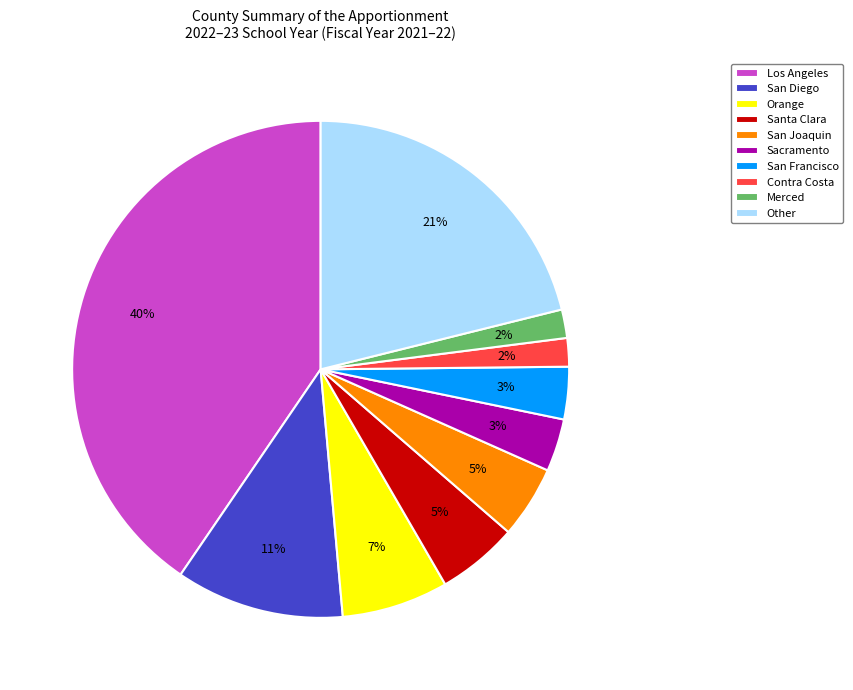

Is the sum of San Diego and Sacramento greater than half?

No